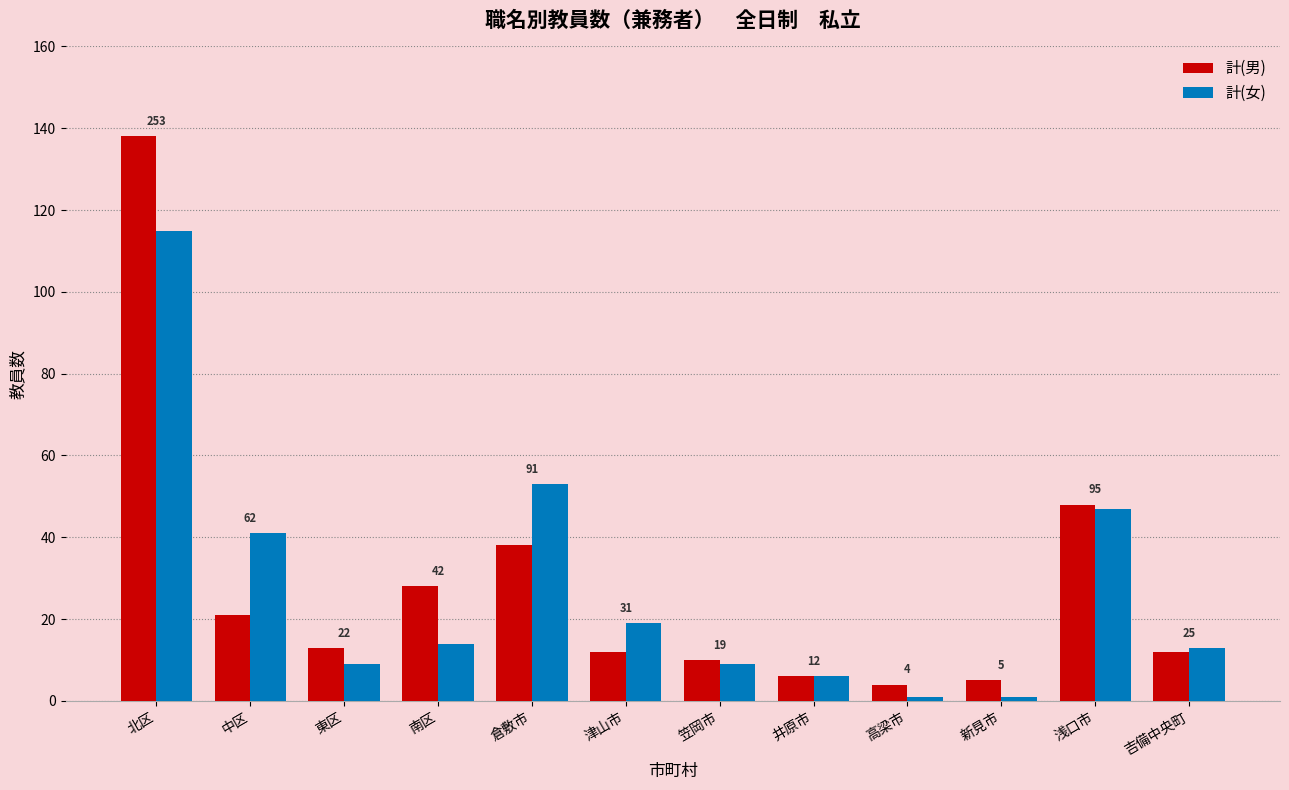

Between 笠岡市 and 浅口市, which series saw the biggest shift?

計(男)